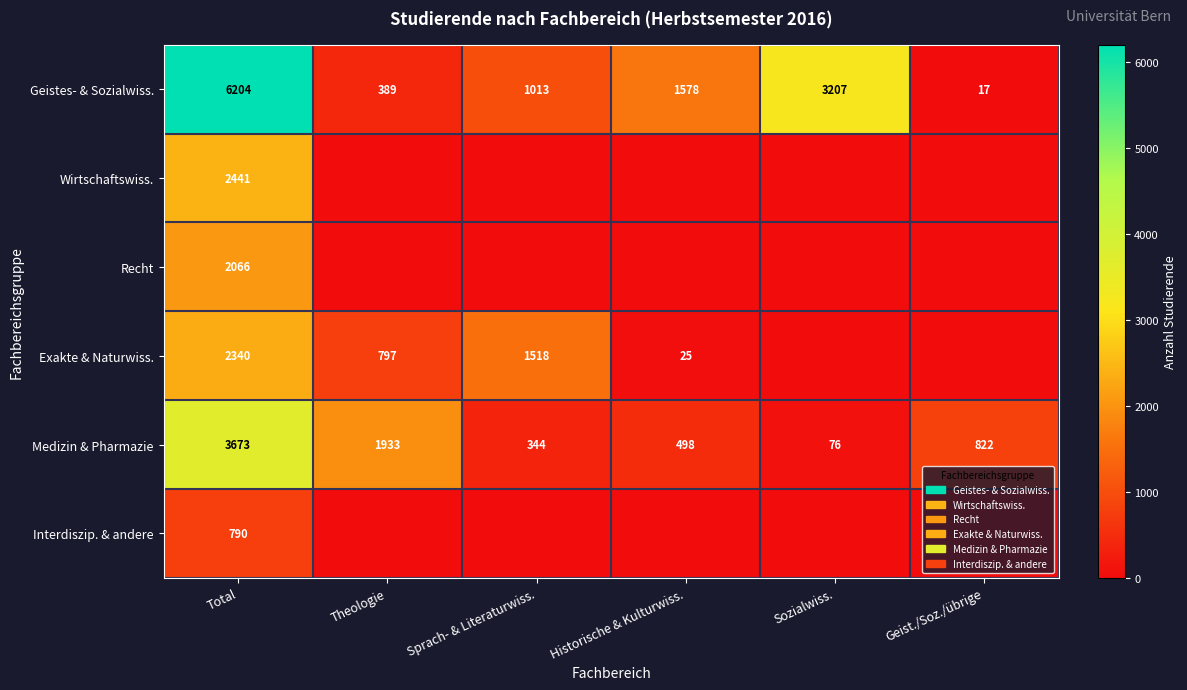

What is the average value of the Medizin & Pharmazie series?

1224